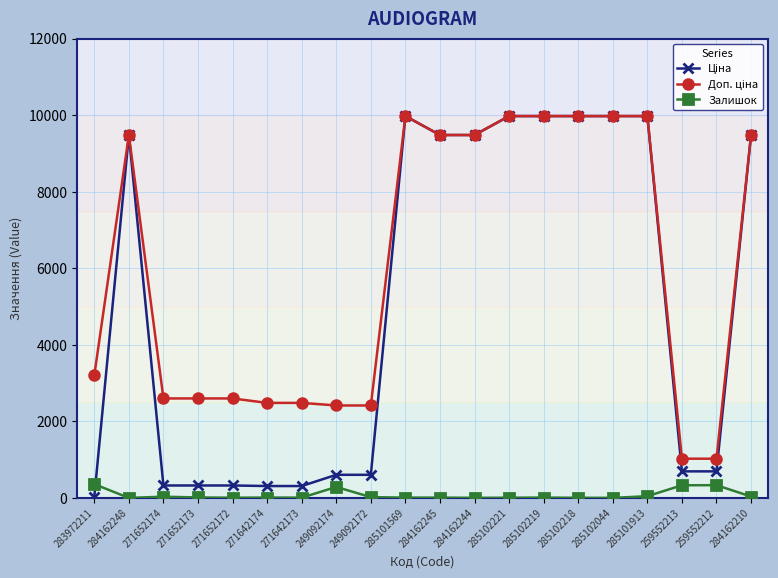

What is the greatest value displayed?

9975.0